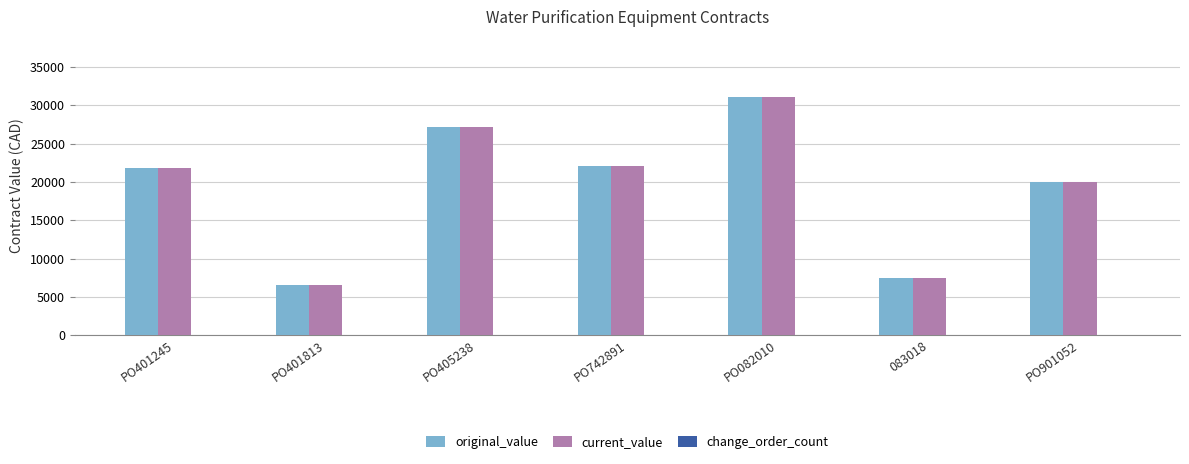

What is the label of the 1st bar from the left?

PO401245